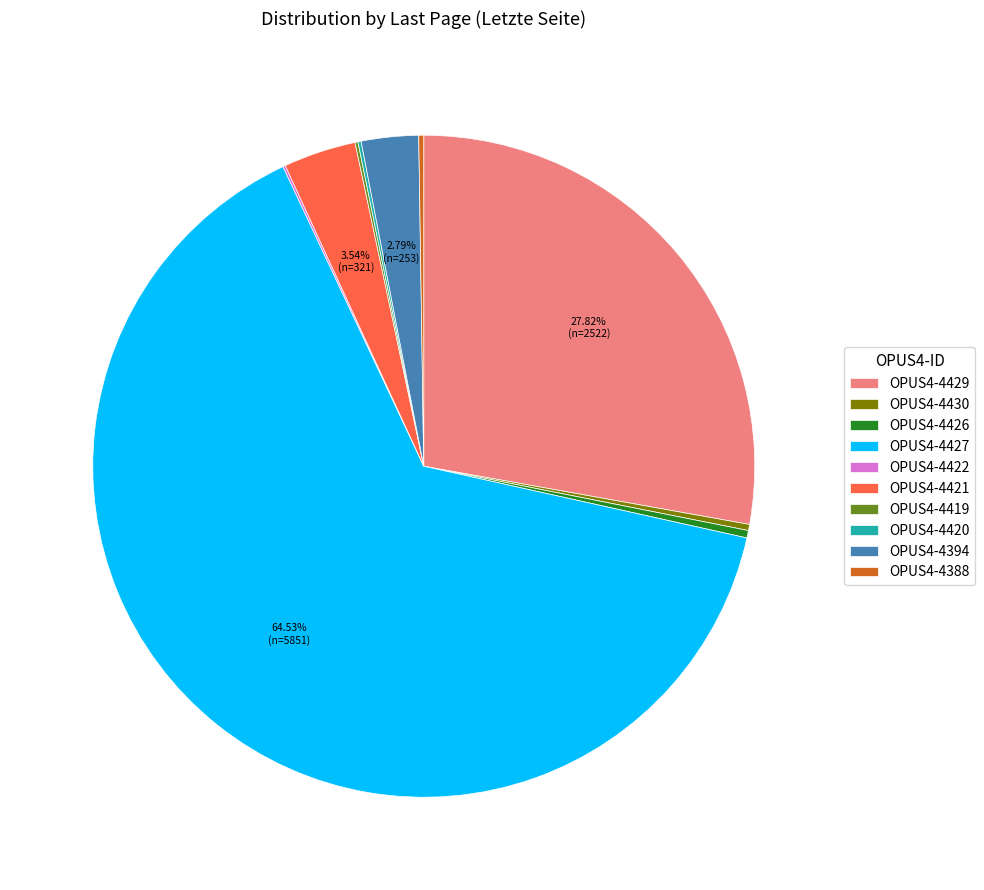

What is the largest slice in the pie chart?

OPUS4-4427